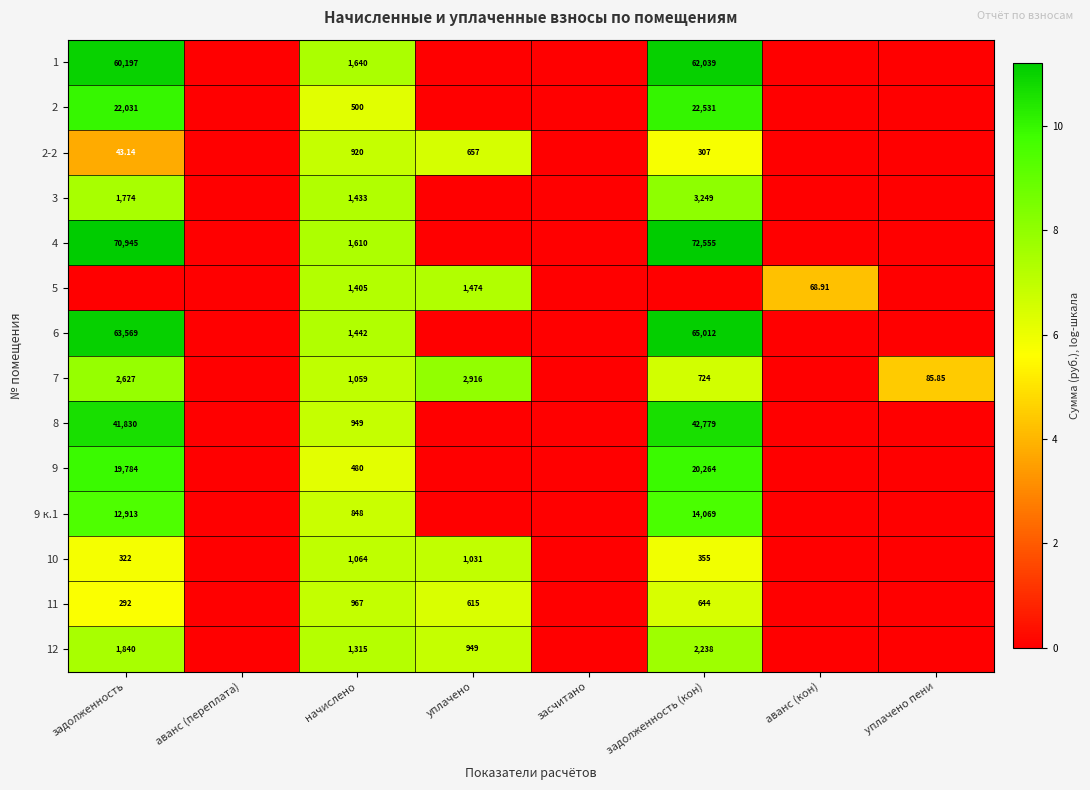

What is the spread (max minus min) of values at задолженность (кон)?

11.2